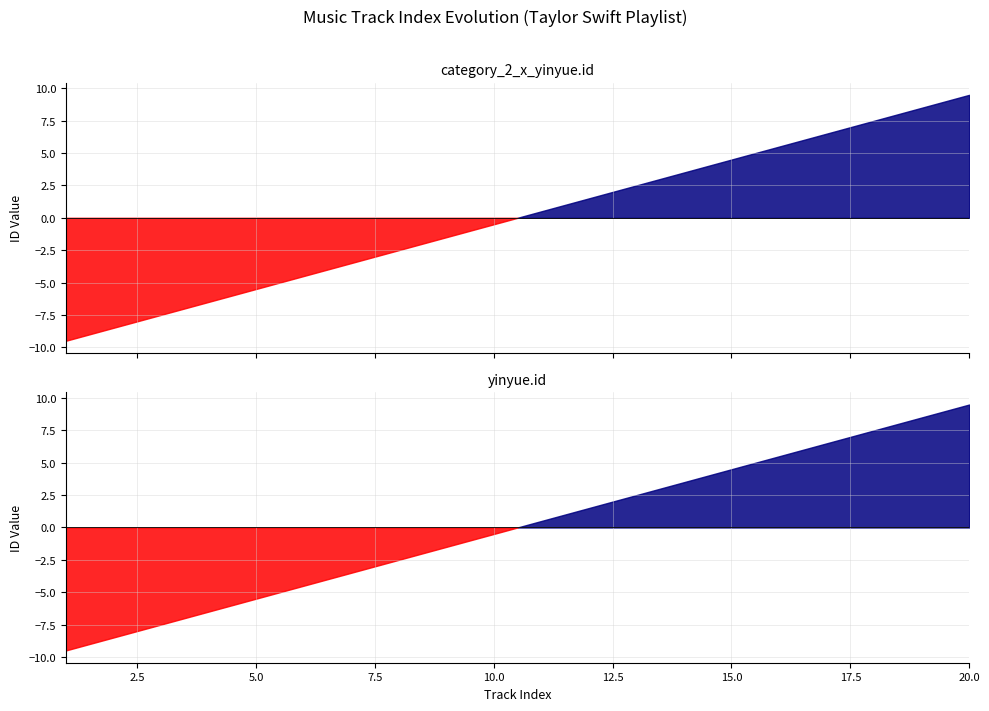

Count the number of categories in the chart.

20